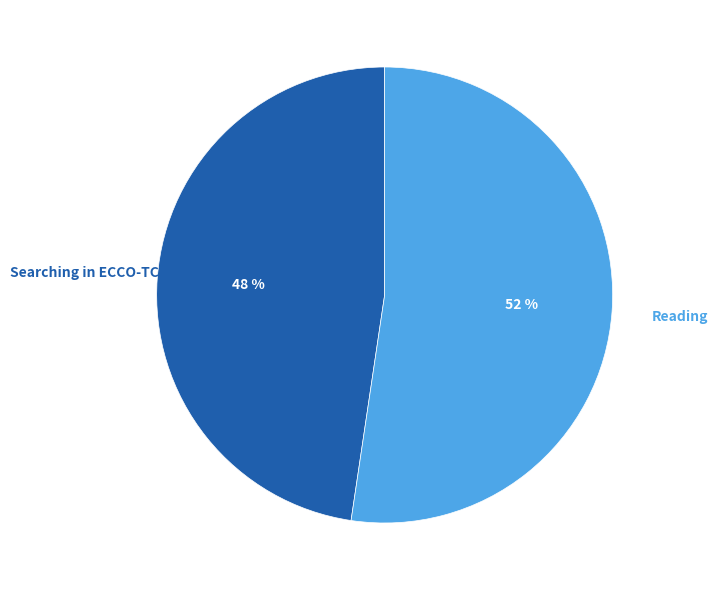

How many slices are in this pie chart?

2